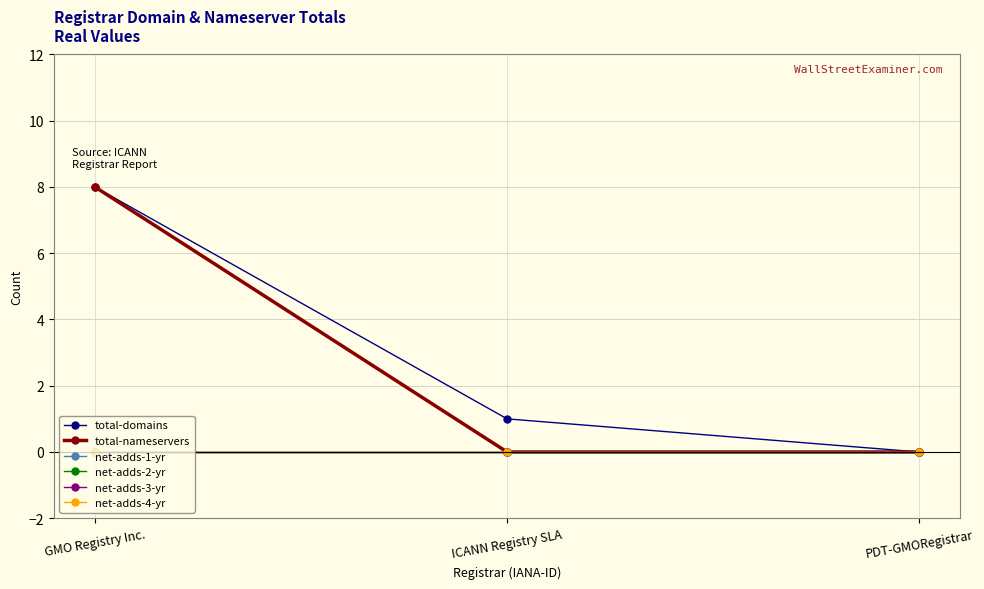

Which category has the highest value across all series?

GMO Registry Inc.